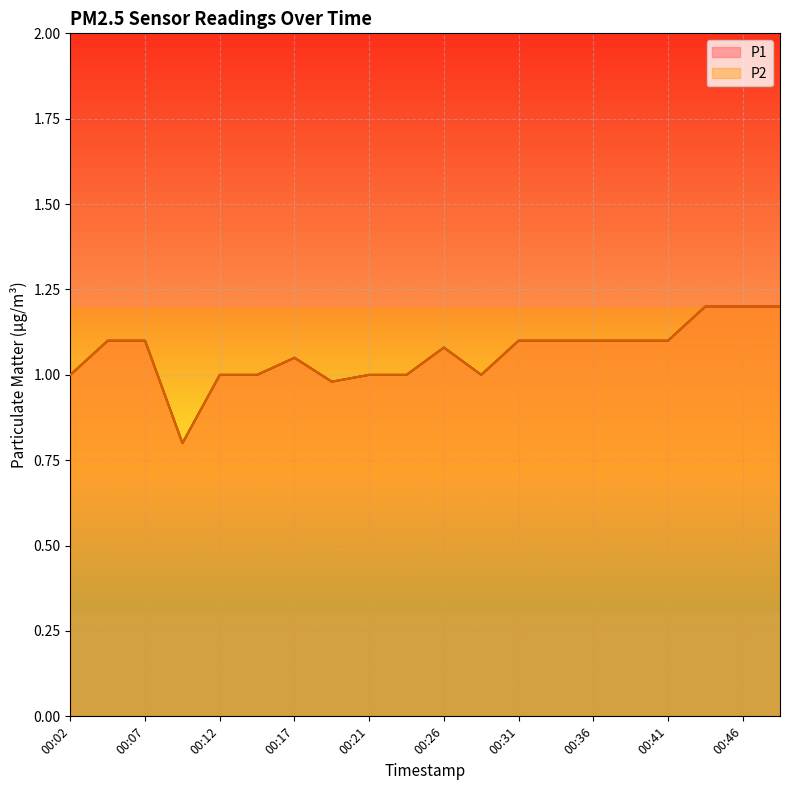

Which category has the highest value in the P2 series?

00:43